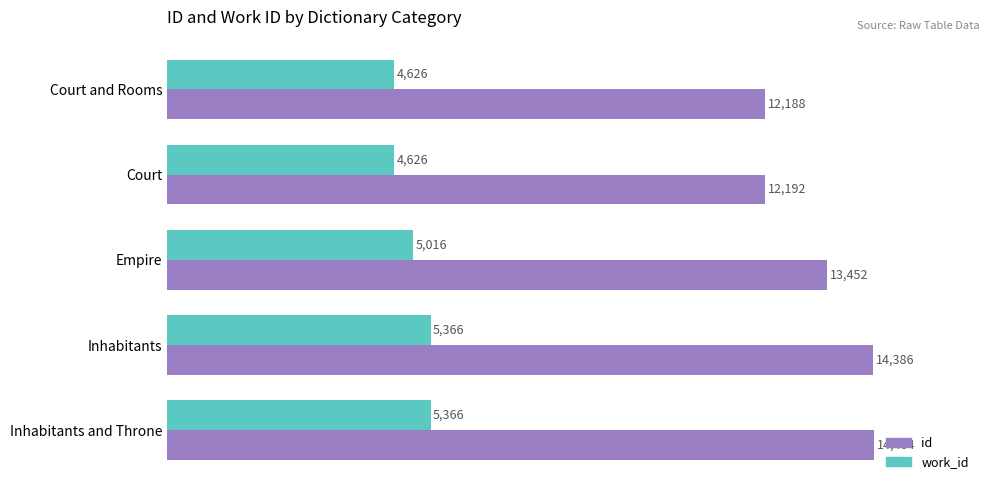

Is it true that id equals 12188 at Court and Rooms?

True